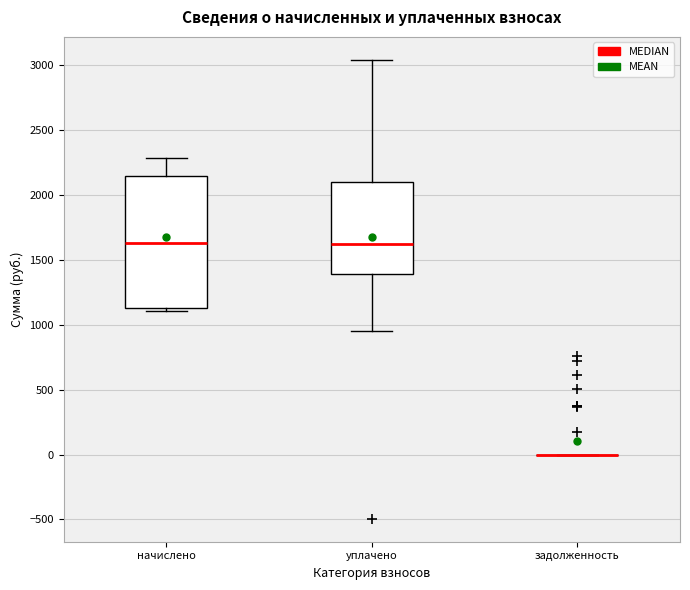

Reading left to right, transcribe this box plot: for each box, give where its median line is, the range the box spans, and where its two whiskers end, as read against the y-axis. The values are not printed on the chart, so give them approximately, as read against the axis.

начислено: median 1650, box 1150 to 2150, whiskers 1100 to 2300
уплачено: median 1600, box 1400 to 2100, whiskers 950 to 3050
задолженность: box collapsed to a line at 0, whiskers 0 to 0